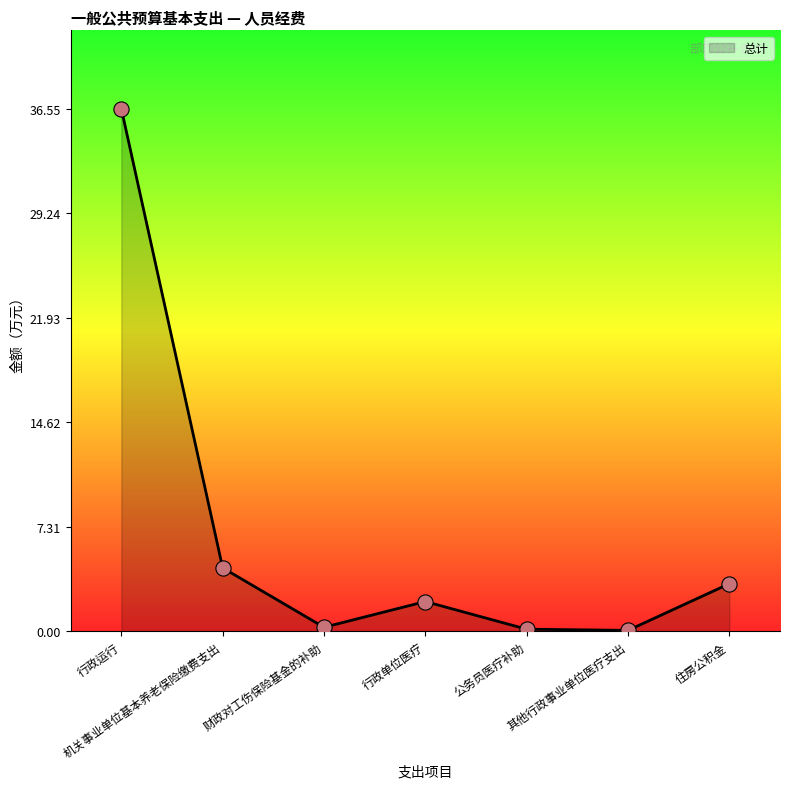

Which has a higher value, 机关事业单位基本养老保险缴费支出 or 住房公积金?

机关事业单位基本养老保险缴费支出